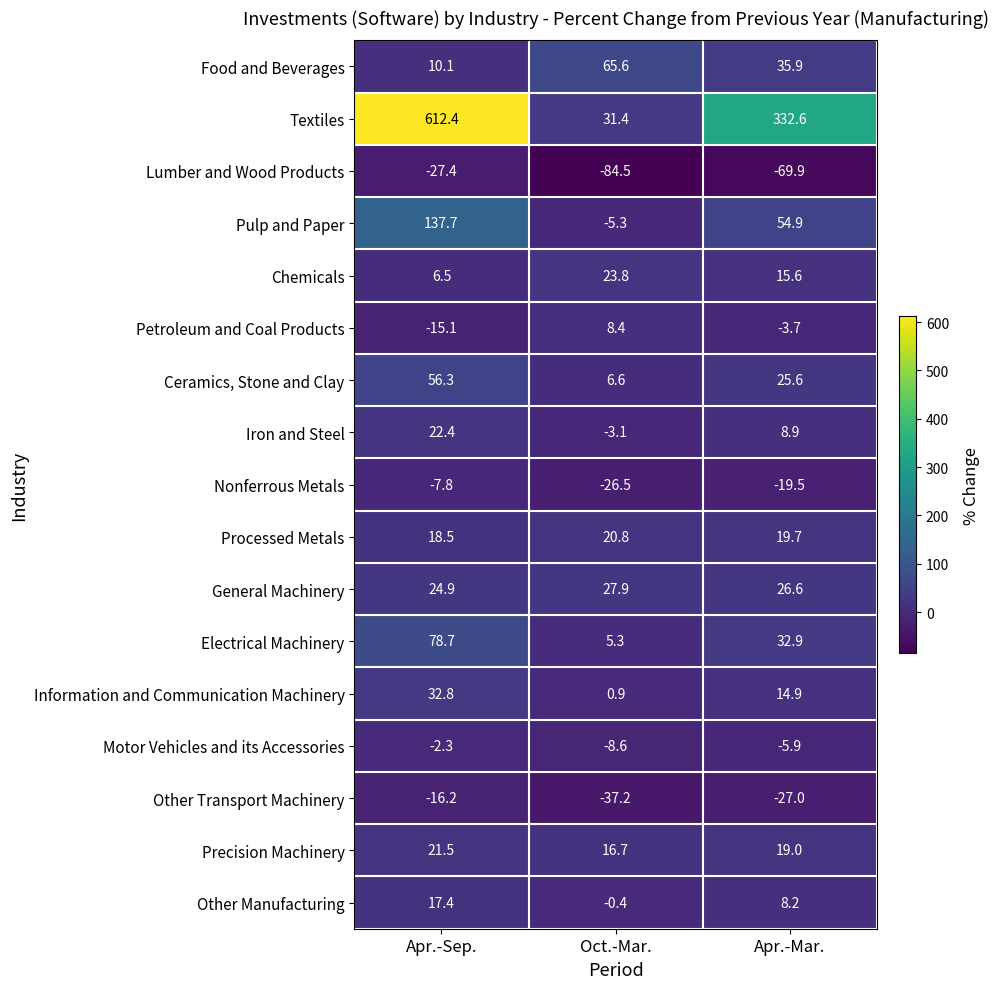

At Apr.-Sep., list the series in order from largest to smallest.

Textiles, Pulp and Paper, Electrical Machinery, Ceramics, Stone and Clay, Information and Communication Machinery, General Machinery, Iron and Steel, Precision Machinery, Processed Metals, Other Manufacturing, Food and Beverages, Chemicals, Motor Vehicles and its Accessories, Nonferrous Metals, Petroleum and Coal Products, Other Transport Machinery, Lumber and Wood Products